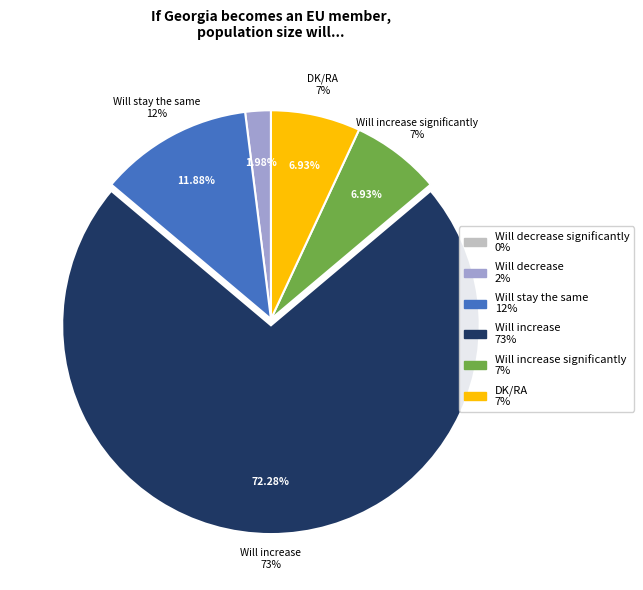

To the nearest percent, what is the difference between the Will increase significantly and Will stay the same slice percentages?

5%